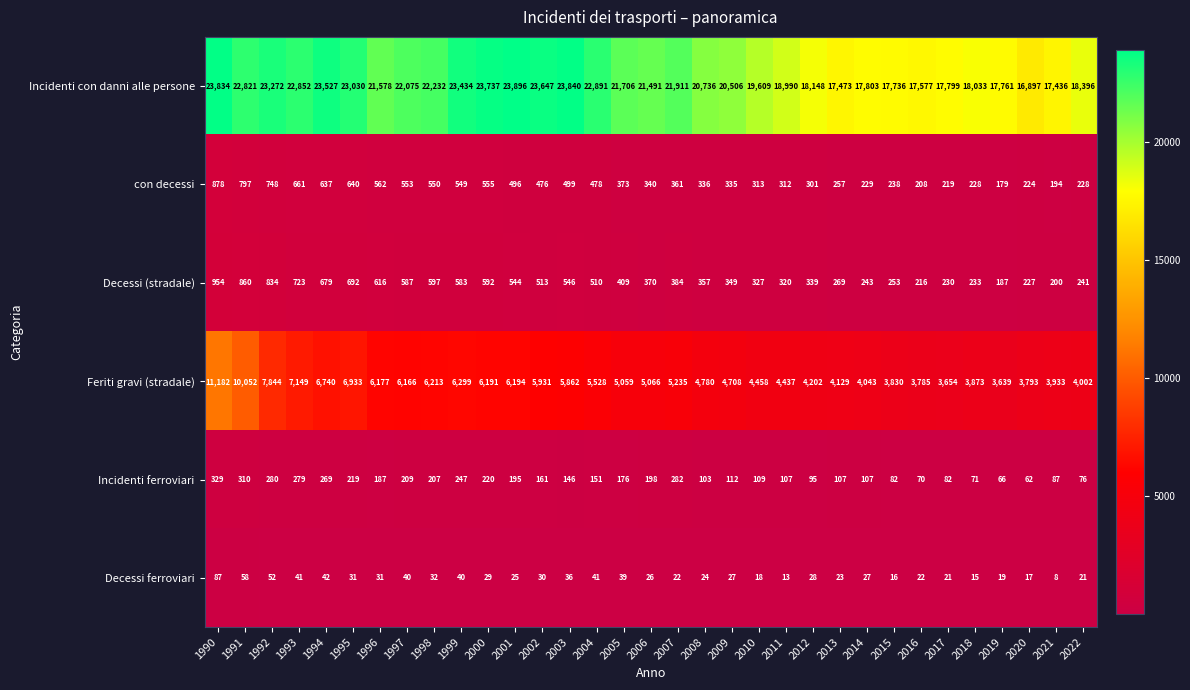

Rank the series by their maximum value, from highest to lowest.

Incidenti con danni alle persone, Feriti gravi (stradale), Decessi (stradale), con decessi, Incidenti ferroviari, Decessi ferroviari